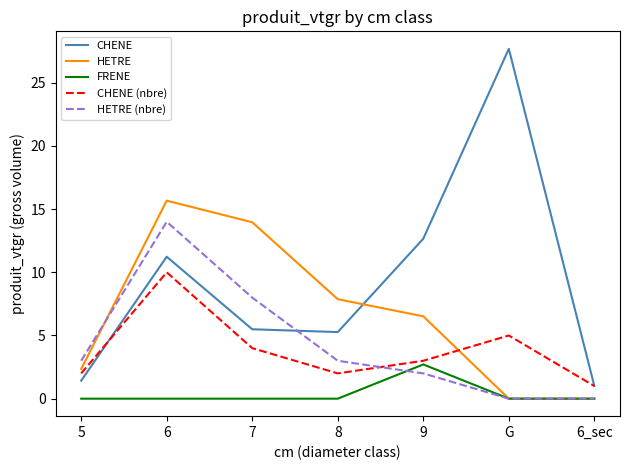

Reading right to left, transcribe all the data shown in this chart.

CHENE: 6_sec=1.0	G=27.7	9=12.7	8=5.3	7=5.5	6=11.2	5=1.4
HETRE: 6_sec=0.0	G=0.0	9=6.5	8=7.9	7=14.0	6=15.7	5=2.4
FRENE: 6_sec=0.0	G=0.0	9=2.7	8=0.0	7=0.0	6=0.0	5=0.0
CHENE (nbre): 6_sec=1.0	G=5.0	9=3.0	8=2.0	7=4.0	6=10.0	5=2.0
HETRE (nbre): 6_sec=0.0	G=0.0	9=2.0	8=3.0	7=8.0	6=14.0	5=3.0